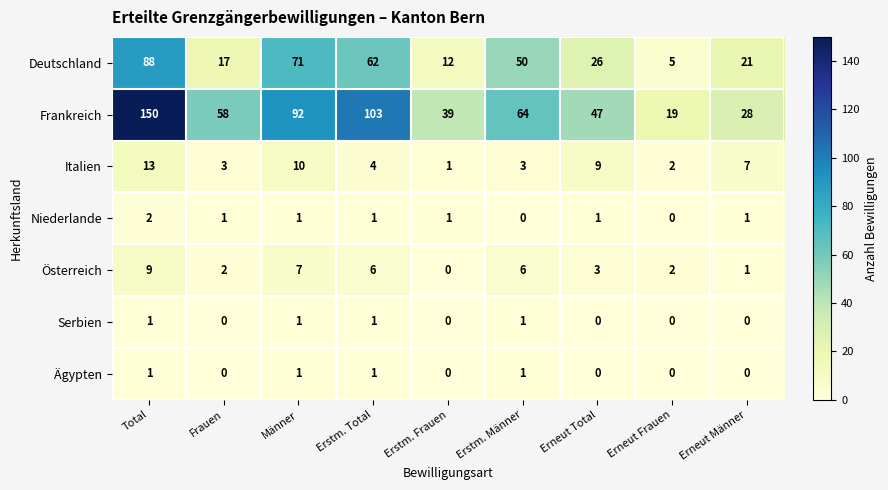

How many values in the Frankreich series are below 58?

4